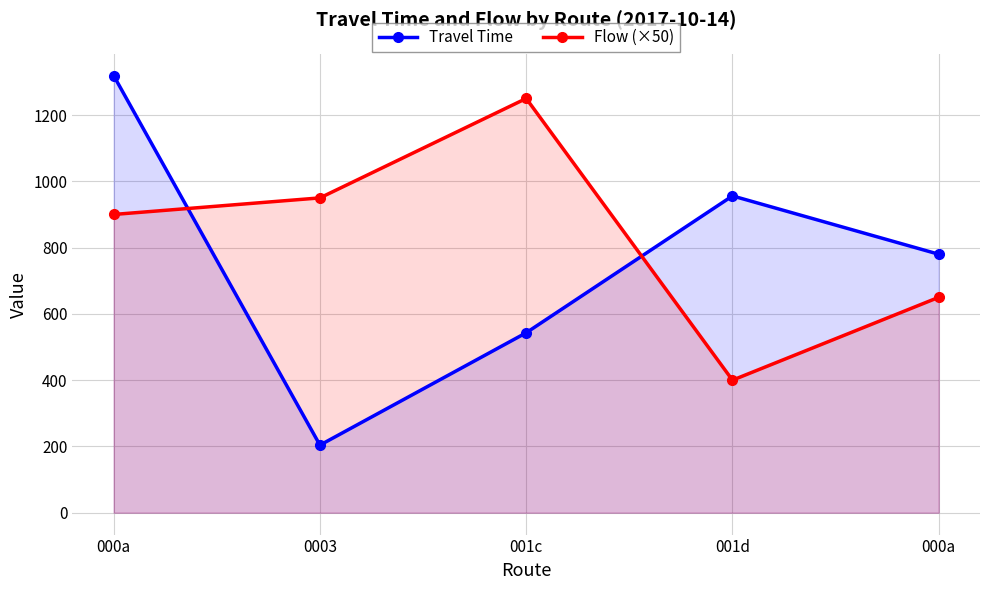

What is the greatest value displayed?

1319